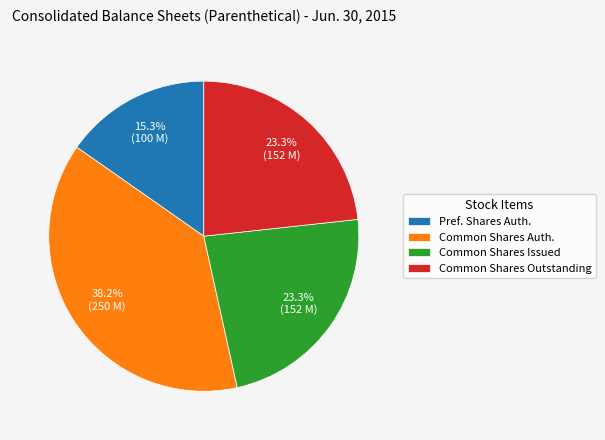

What is the largest slice in the pie chart?

Common Shares Auth.